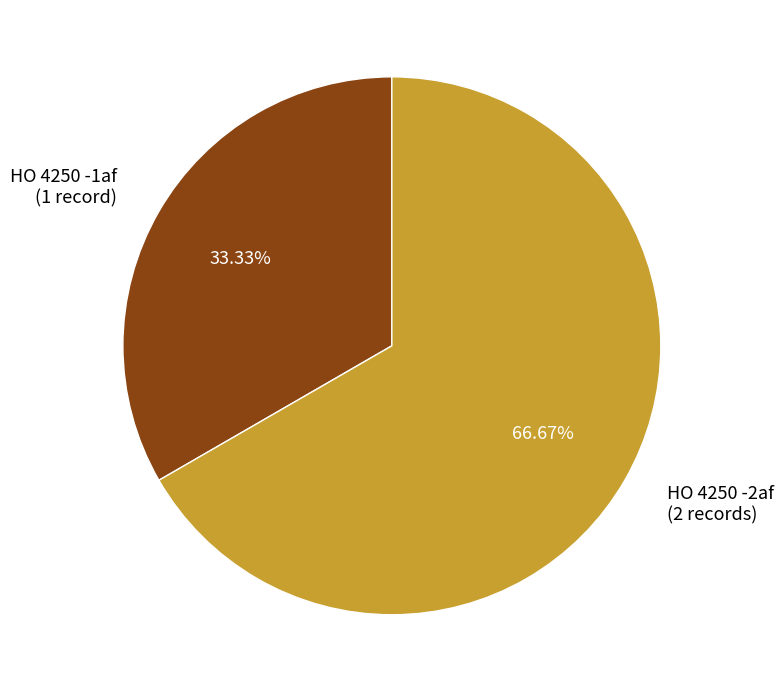

Count the number of slices in the pie.

2